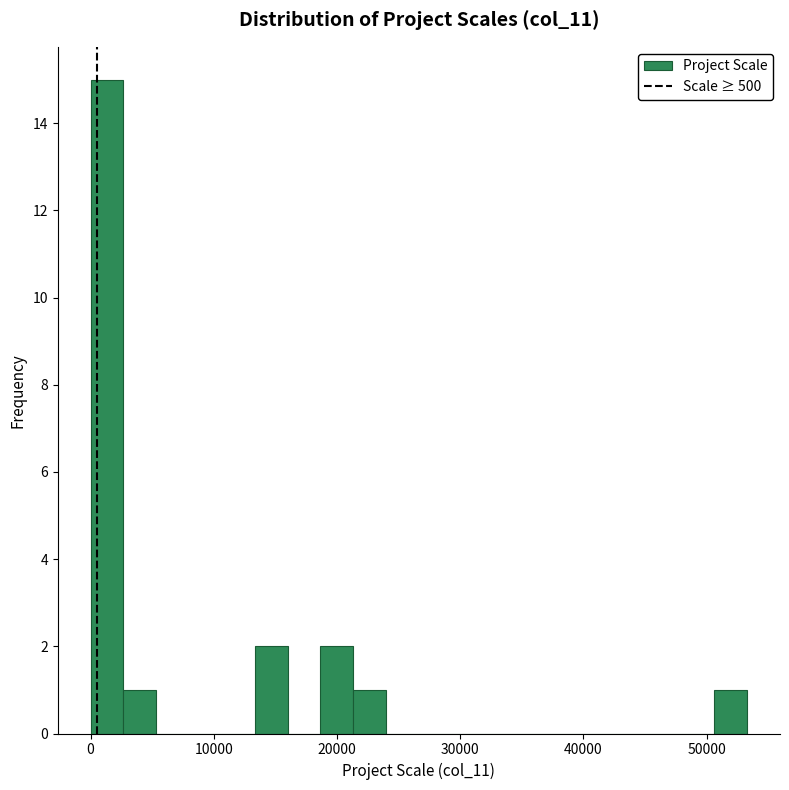

Read against the x-axis, roughly where is the centre of the tallest bar?

1000